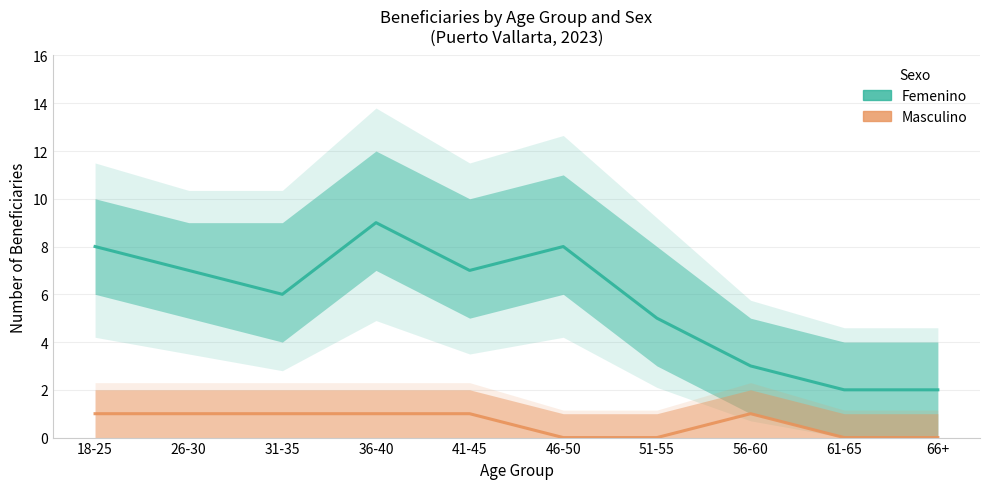

True or false: Masculino and Femenino cross at least once.

False